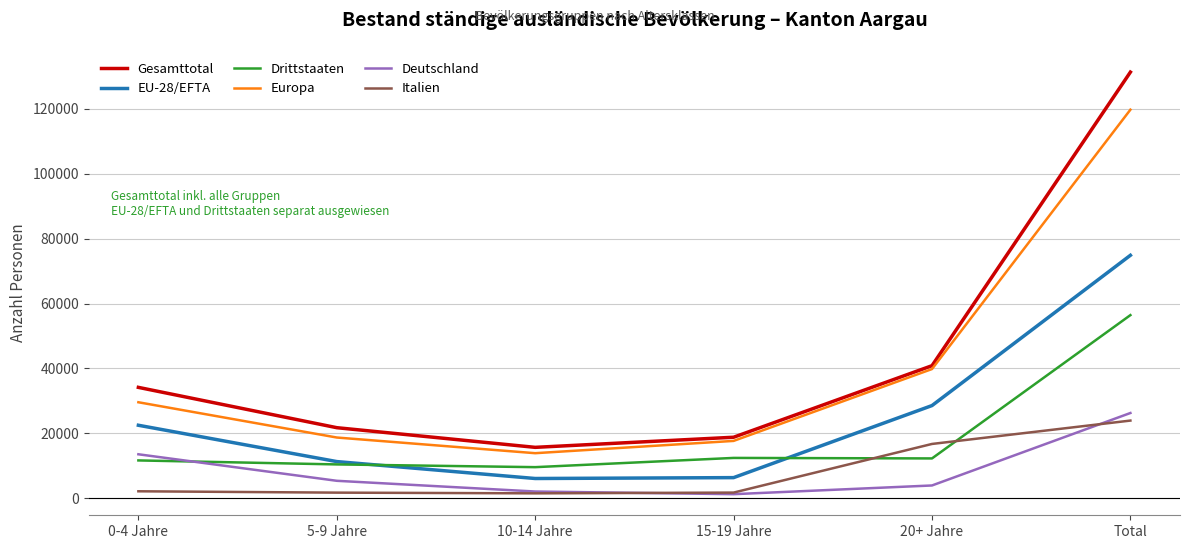

What is the total value across all series at 20+ Jahre?

142252